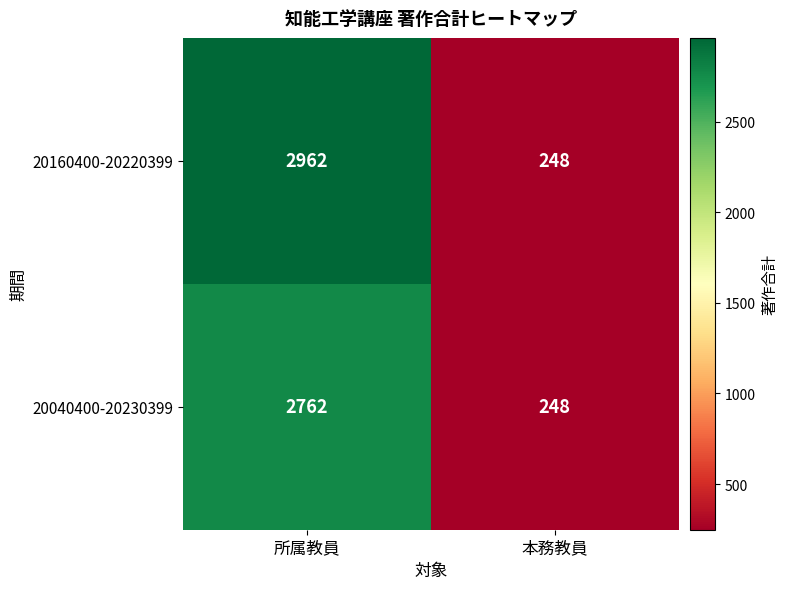

What value does the 20160400-20220399 series have at 本務教員, to the nearest 100?

200